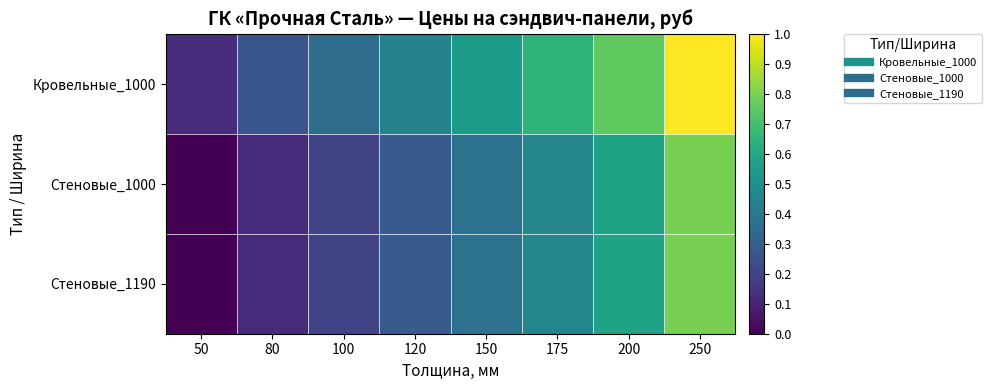

What is the total value across all series at 250?

2.6